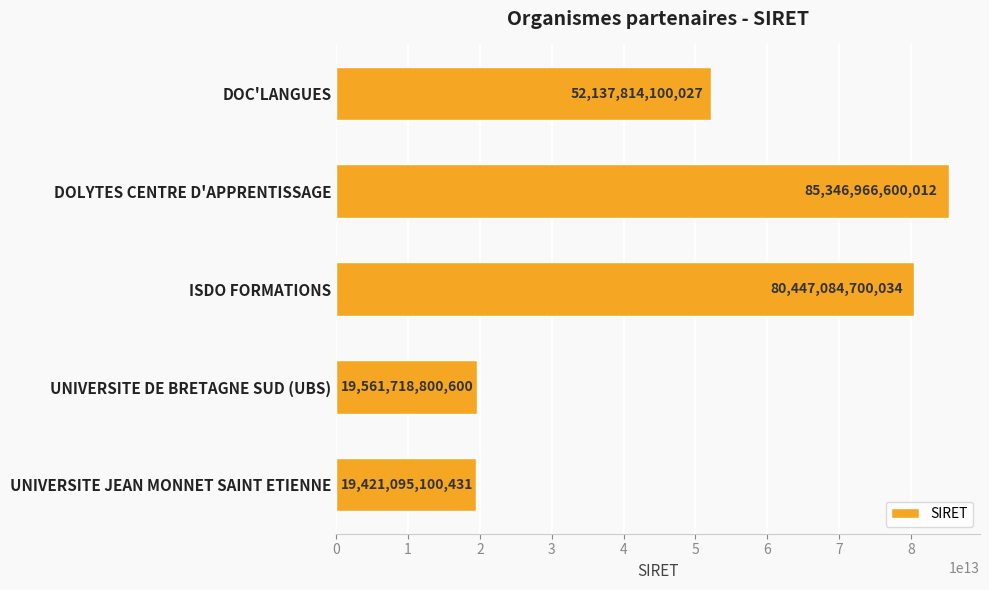

What is the label of the 5th bar from the bottom?

DOC'LANGUES